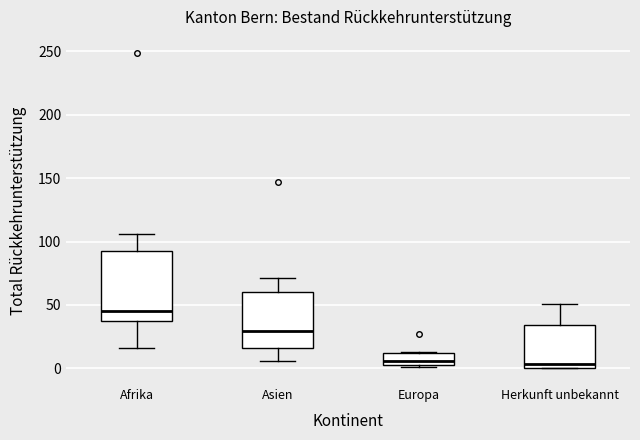

Comparing the boxes themselves (not the whiskers), which one is the tallest?

Afrika